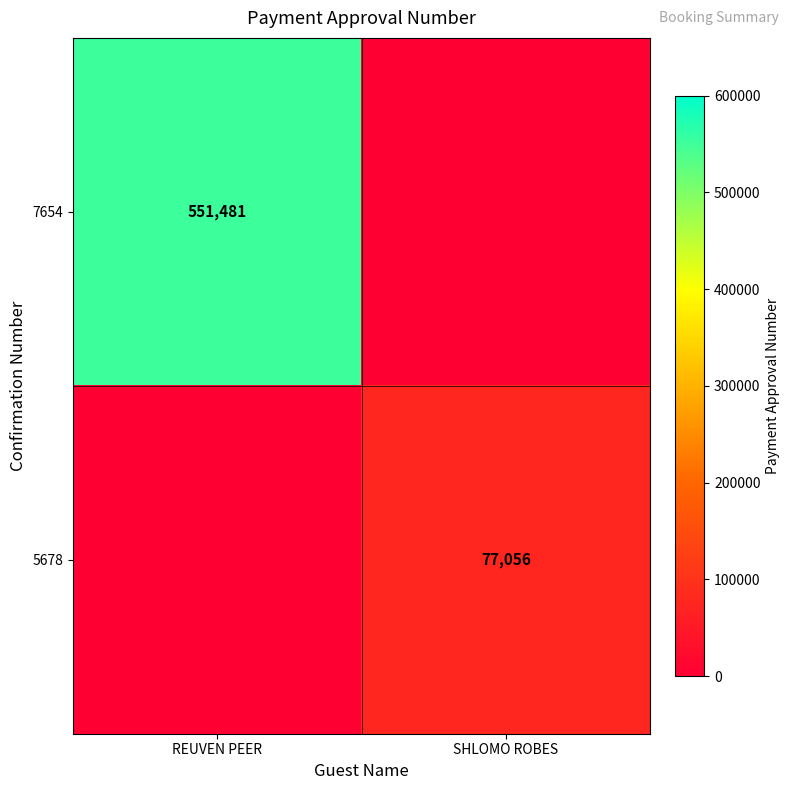

True or false: 7654 has a value of 551481 at REUVEN PEER.

True